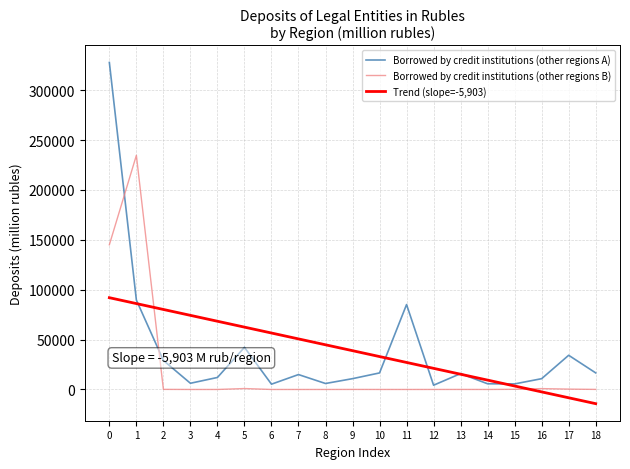

What is the maximum value for Borrowed by credit institutions (other regions A)?

327822.0